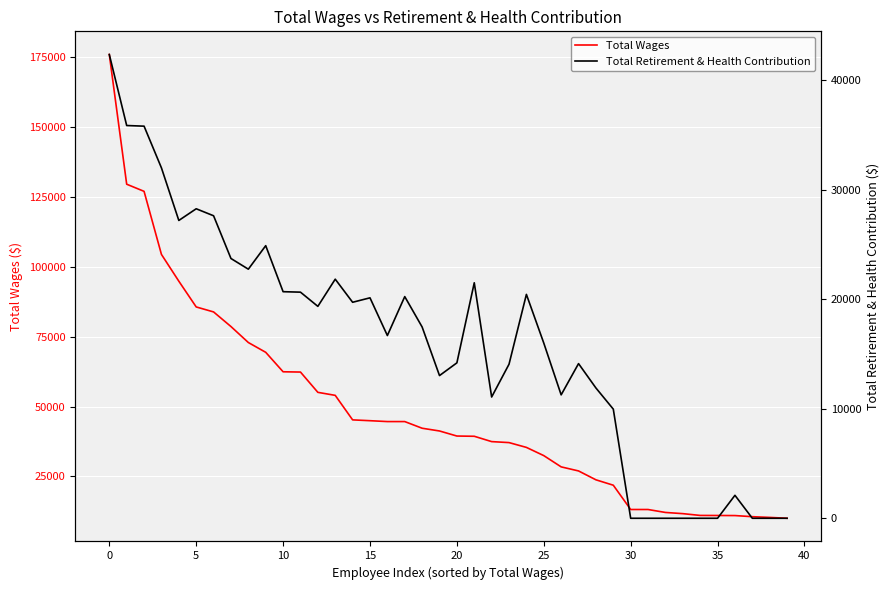

How many distinct data groups are displayed?

2